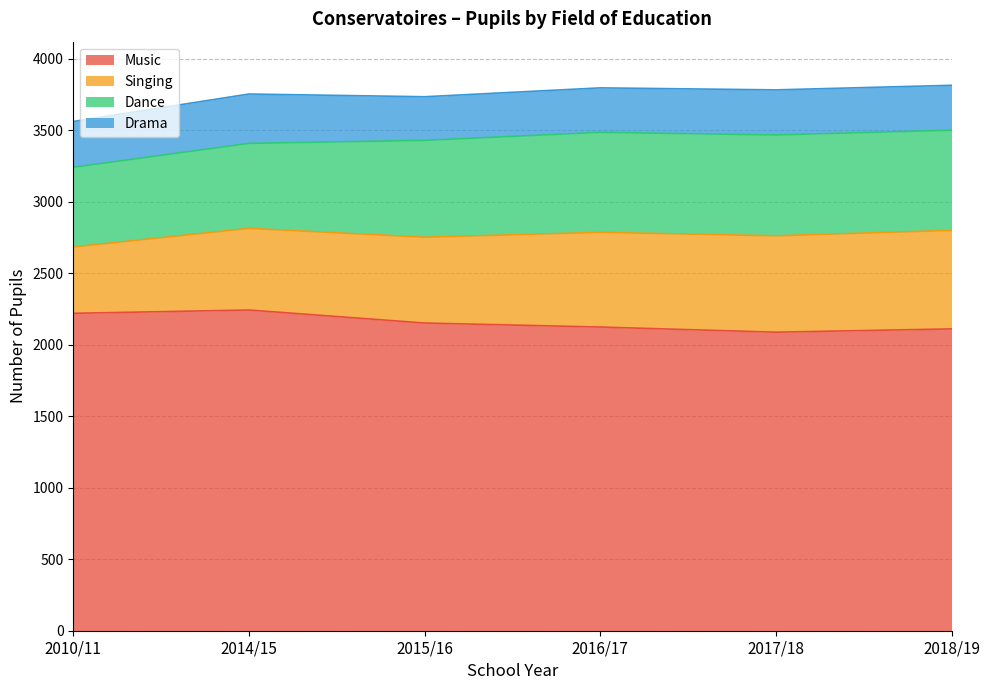

True or false: Music and Singing intersect in this chart.

False